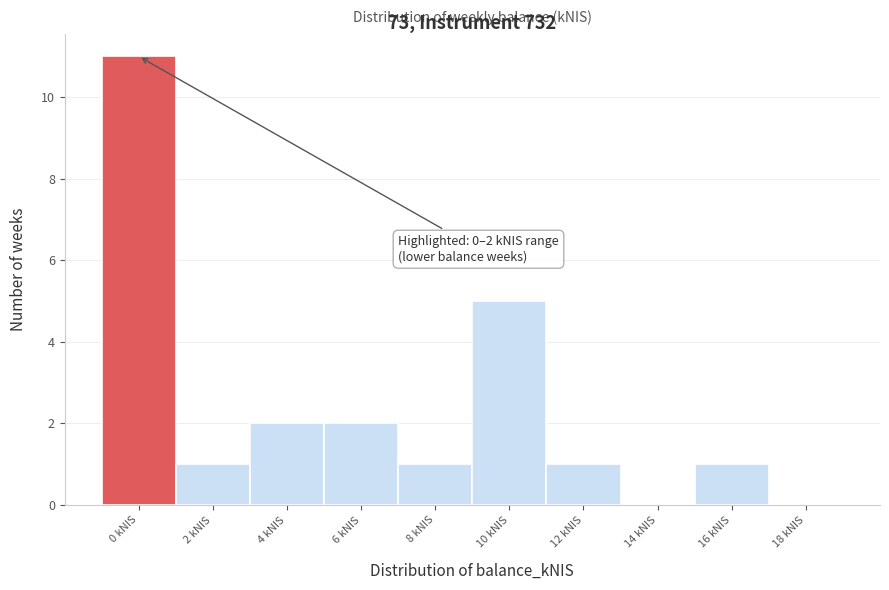

Reading left to right, list all the values displayed in this chart.

0 kNIS=11	2 kNIS=1	4 kNIS=2	6 kNIS=2	8 kNIS=1	10 kNIS=5	12 kNIS=1	14 kNIS=0	16 kNIS=1	18 kNIS=0